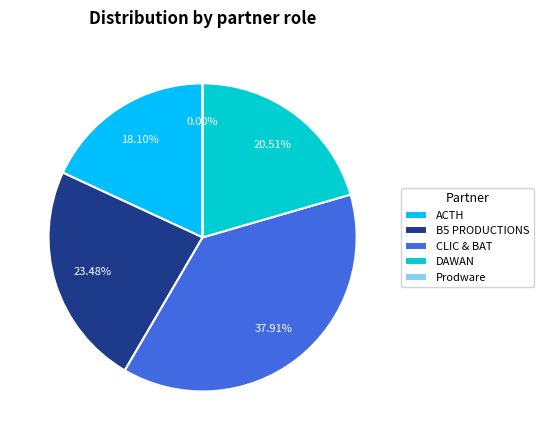

How many segments does this pie chart have?

5